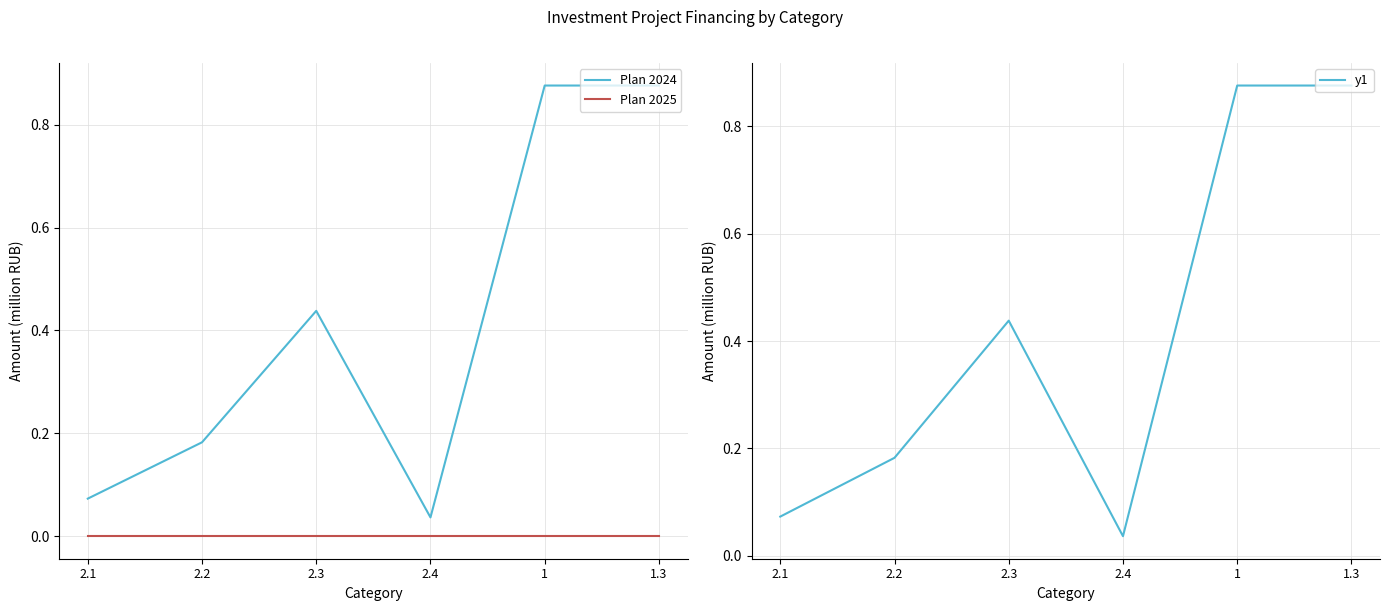

True or false: y1 and Plan 2025 cross at least once.

False